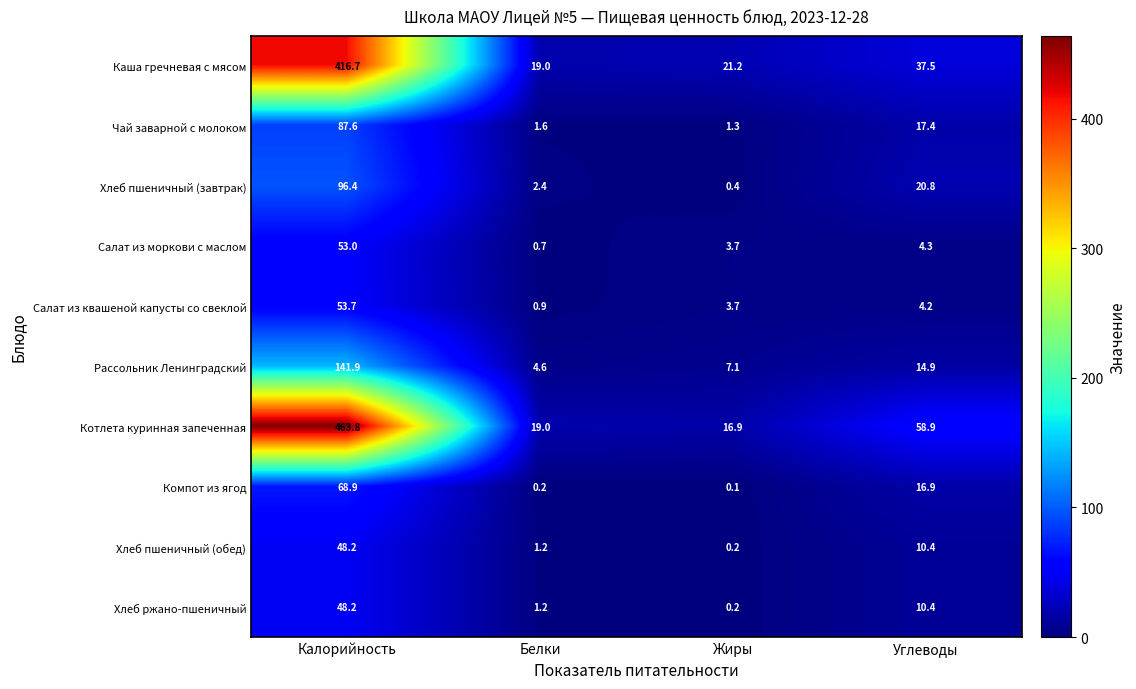

What is the total value across all series at Белки?

50.8